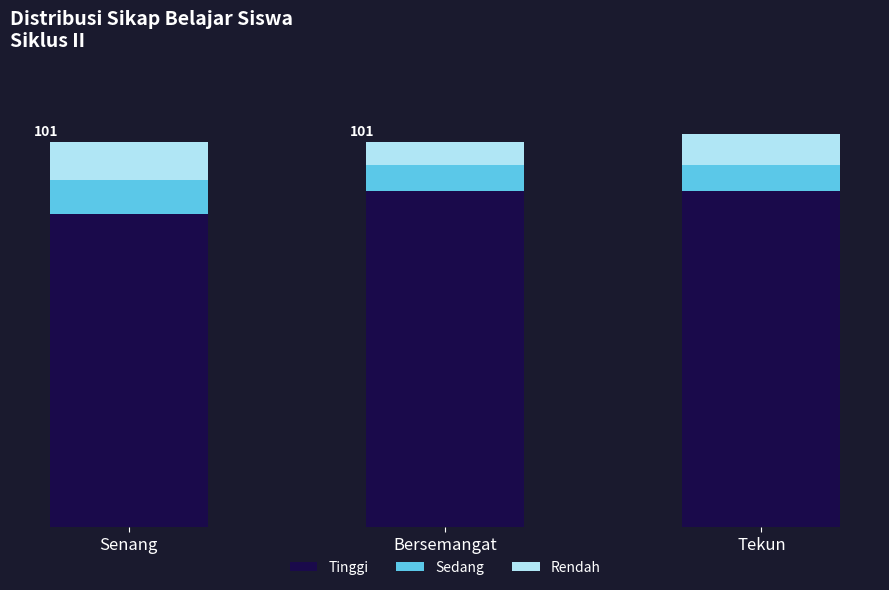

Does the chart contain any negative values?

No